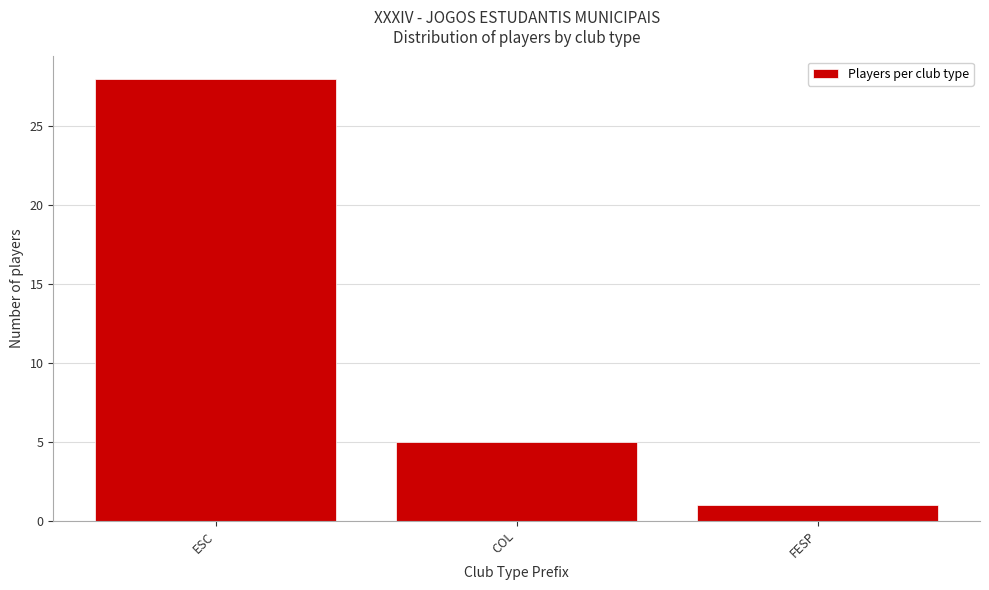

Reading right to left, transcribe all the data shown in this chart.

FESP=1	COL=5	ESC=28